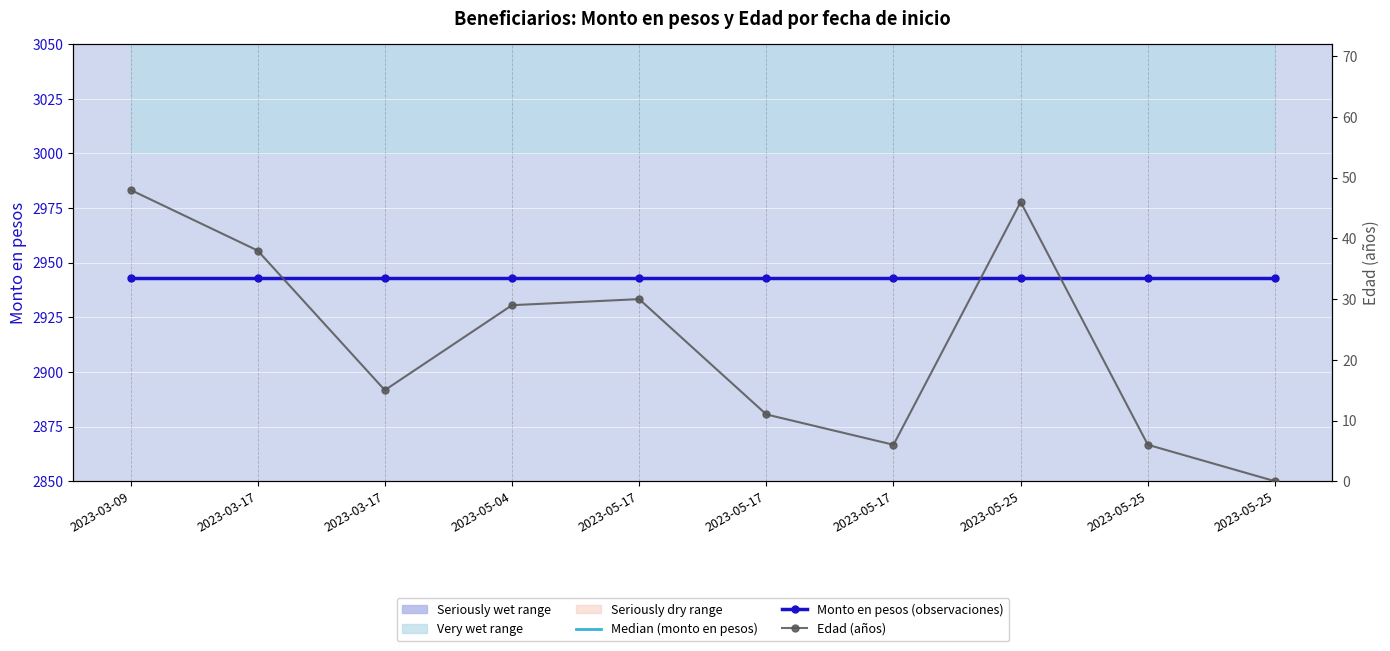

What is the difference between the Edad (años) values at 2023-03-17 and 2023-05-17?

9.0